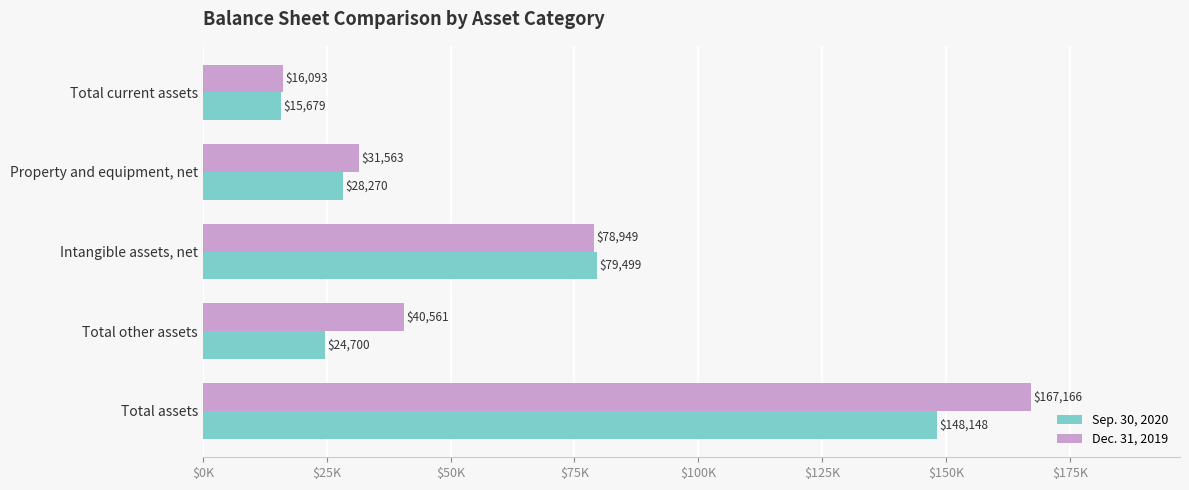

Reading right to left, what are all the values shown in this chart?

Sep. 30, 2020: 148148	24700	79499	28270	15679
Dec. 31, 2019: 167166	40561	78949	31563	16093